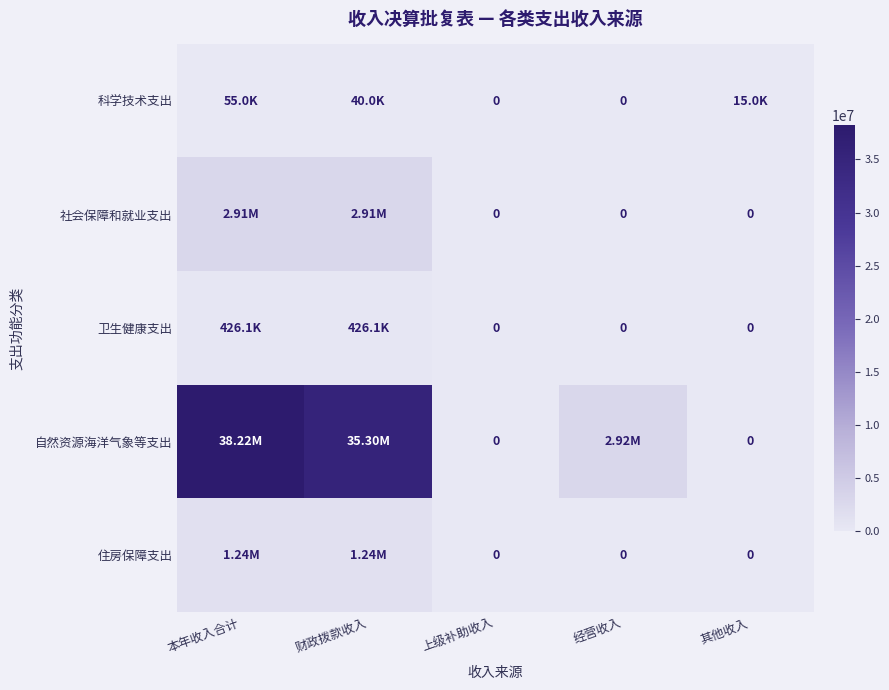

Which series has the largest range (max minus min)?

自然资源海洋气象等支出